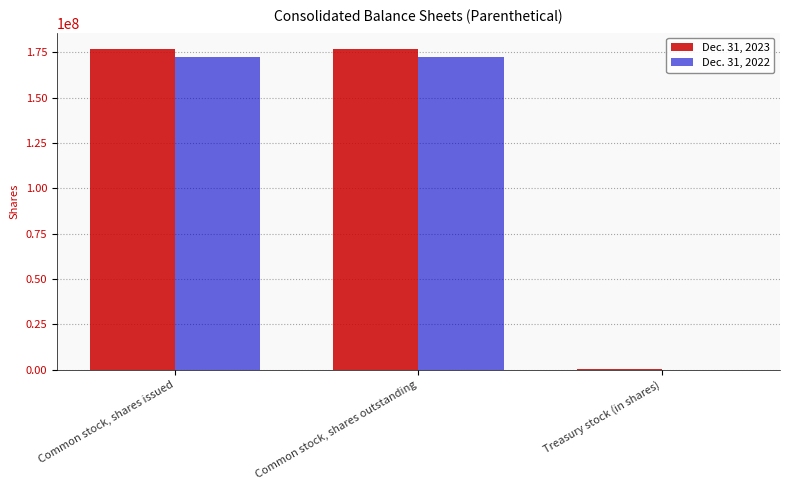

What are all the series names shown in the legend?

Dec. 31, 2023, Dec. 31, 2022